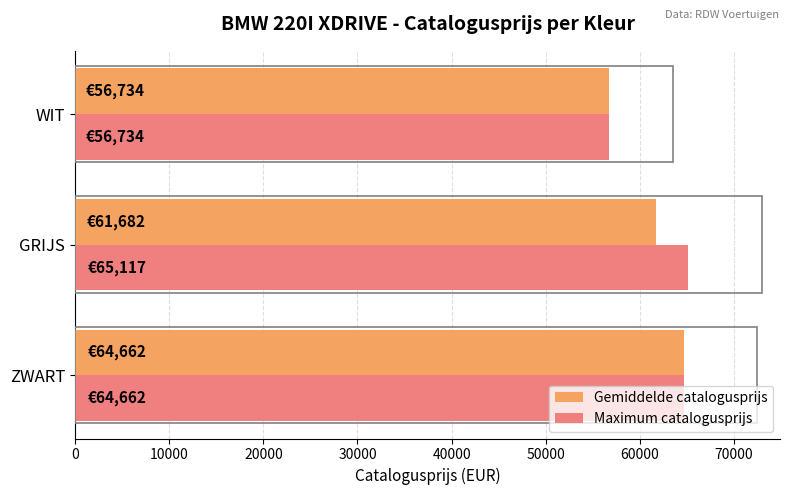

Between GRIJS and WIT, which series saw the biggest shift?

Maximum catalogusprijs